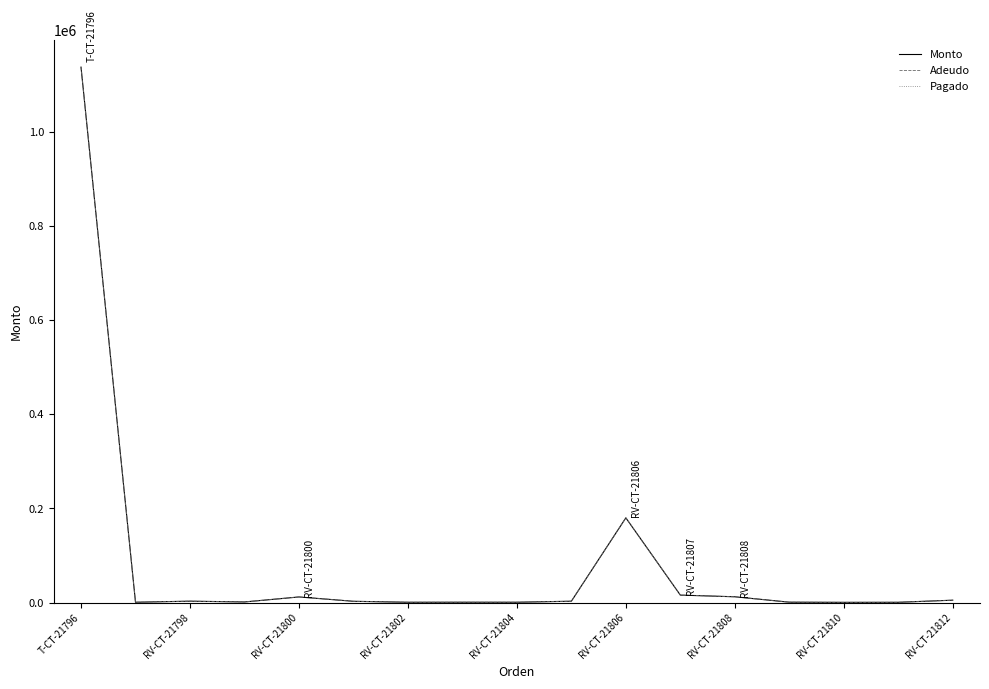

At which label is Pagado closest to 0?

T-CT-21796